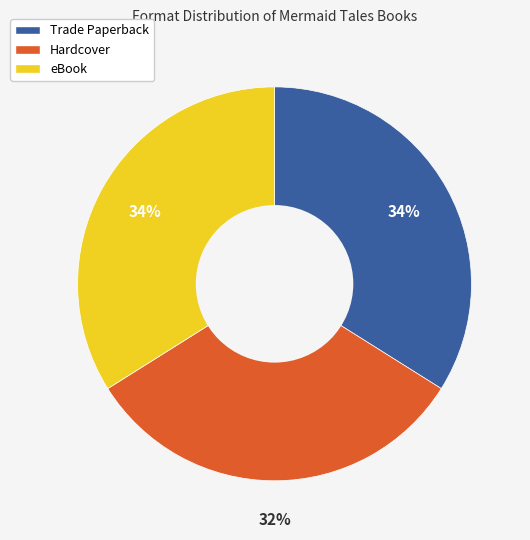

Which slice is the smallest?

Hardcover